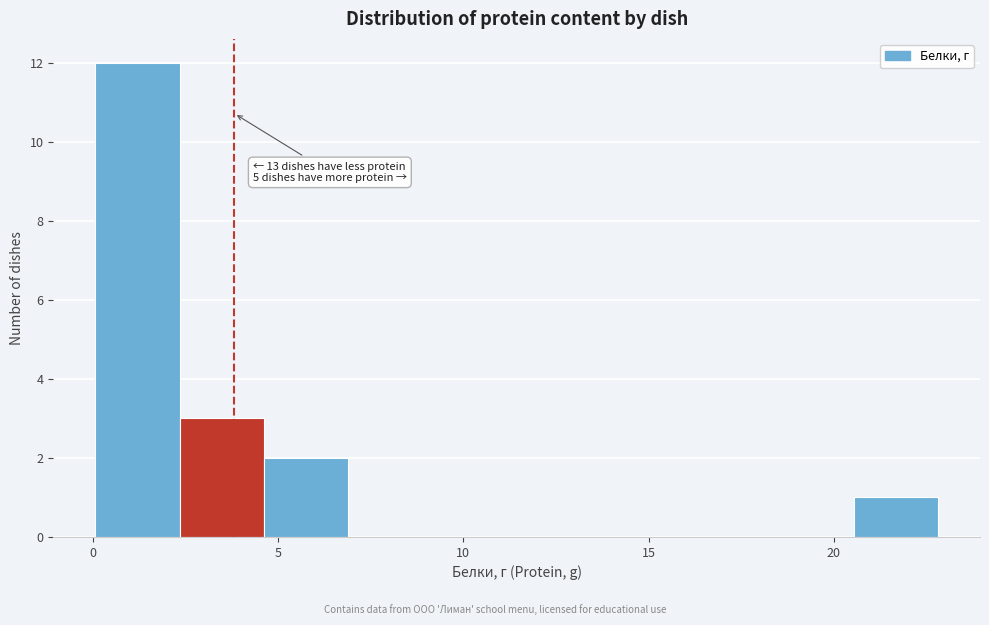

Over which range of the x-axis is the bar tallest?

0.0 to 2.5